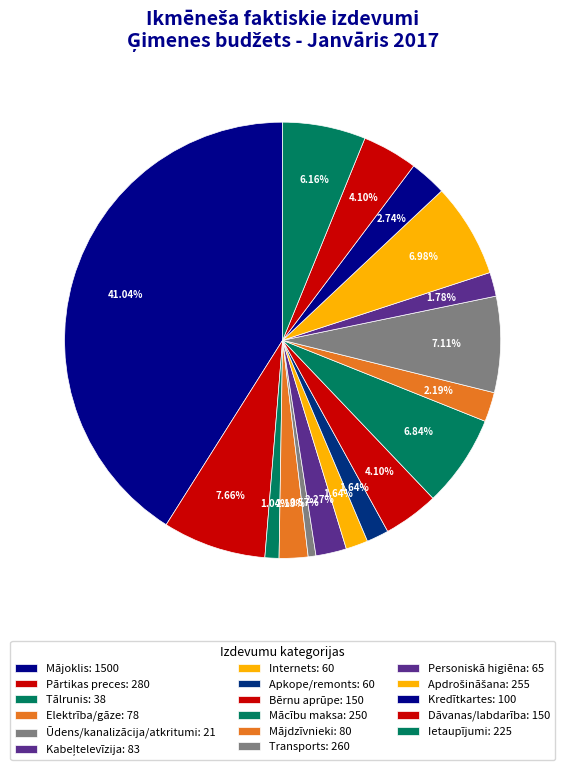

What percentage do Dāvanas/labdarība and Kredītkartes together represent?

6.8%